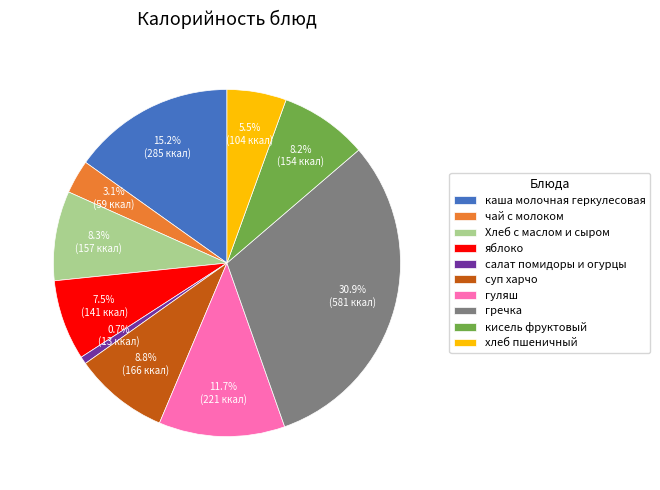

What percentage is the суп харчо slice, to the nearest percent?

9%